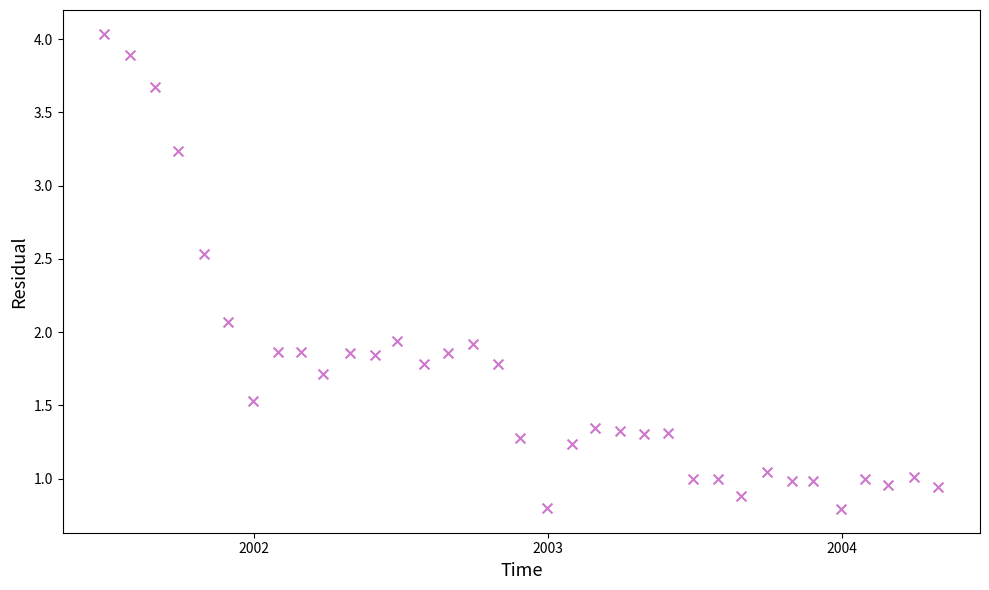

What is the range of Y values (max minus min)?

3.2